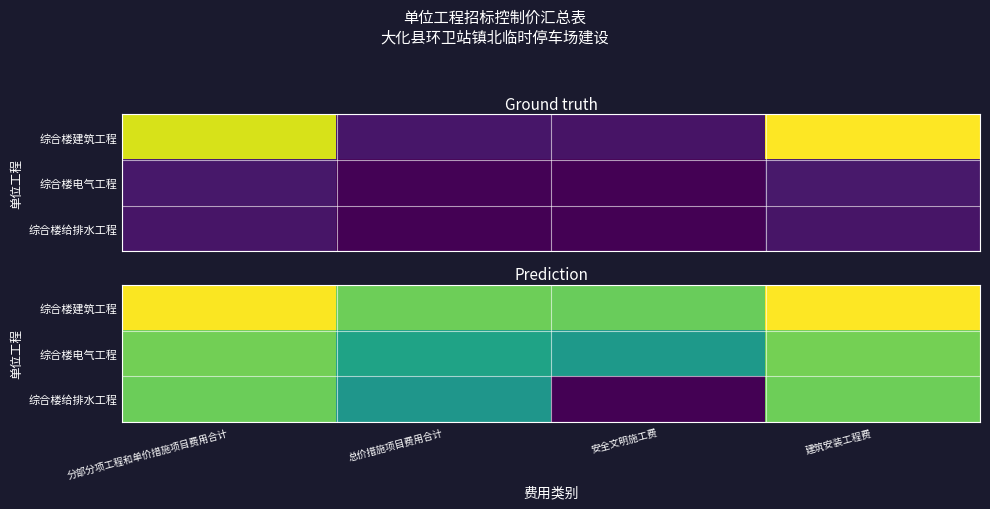

Rank the series at 总价措施项目费用合计 from lowest to highest value.

综合楼给排水工程, 综合楼电气工程, 综合楼建筑工程